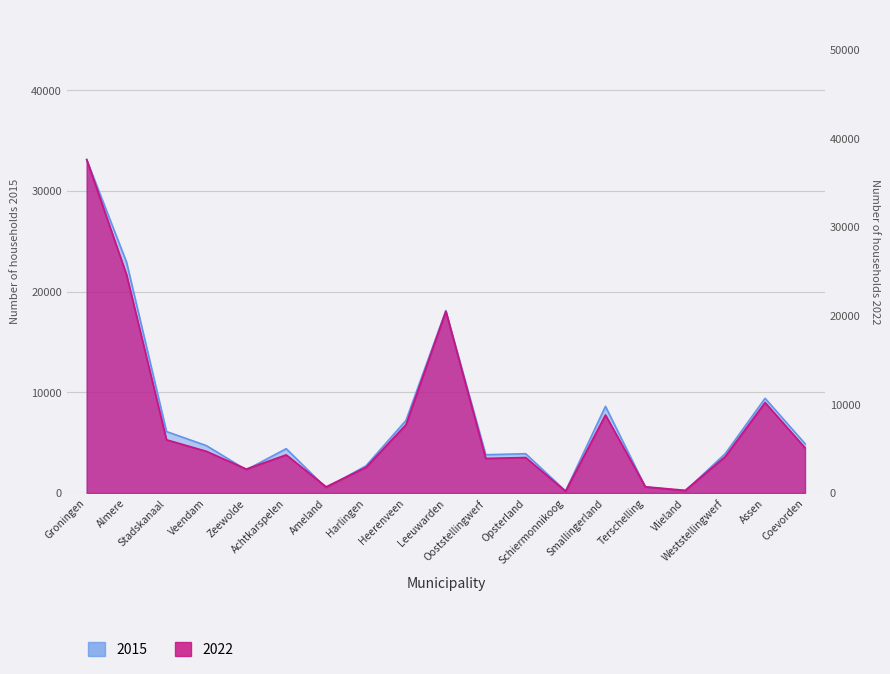

What is the difference between the highest and lowest values at Almere?

1700